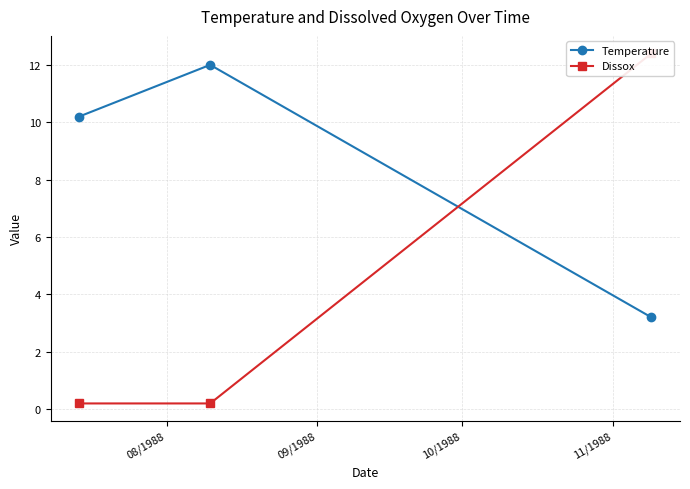

What is the value of the Temperature point at the 1st from the left?

10.2